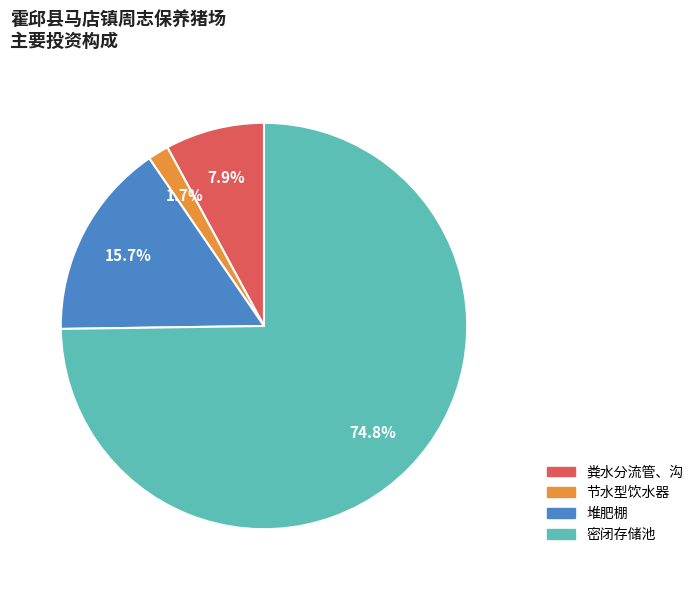

Does 堆肥棚 account for over 50% of the chart?

No